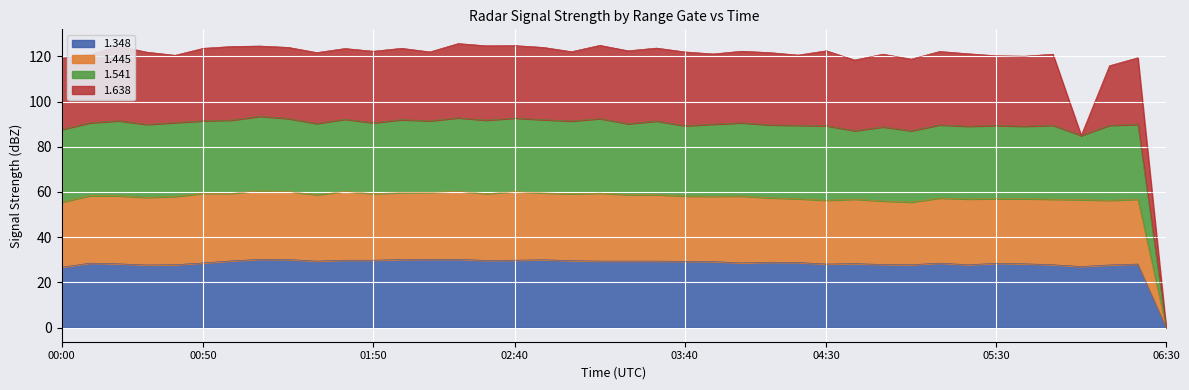

What is the difference between the second highest and minimum values in the 1.348 series?

30.2